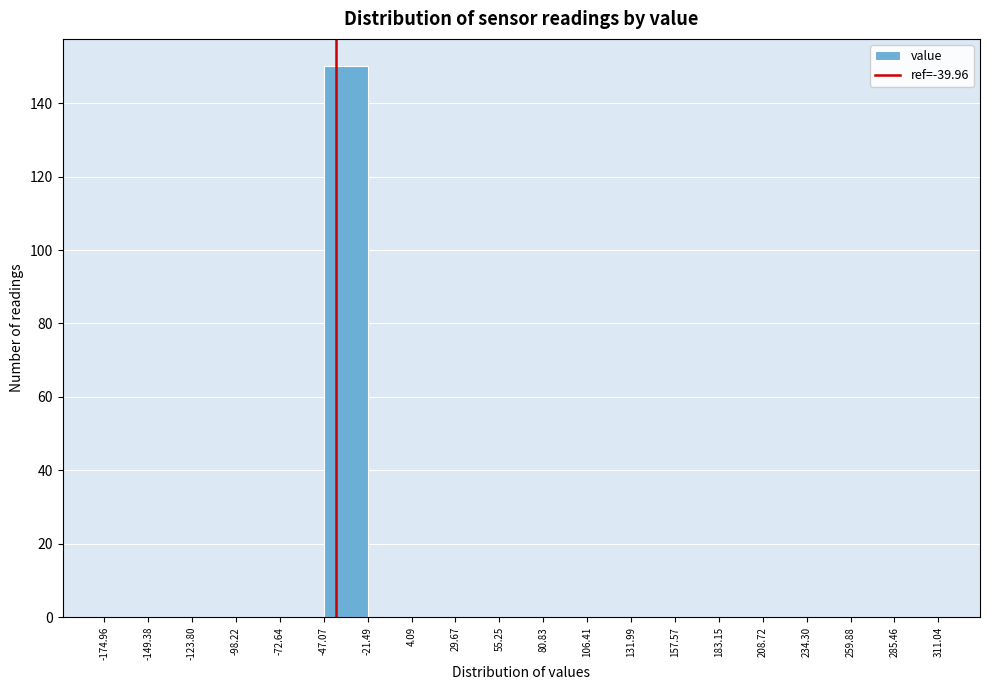

Over which range of the x-axis is the bar tallest?

-47.07 to -21.49